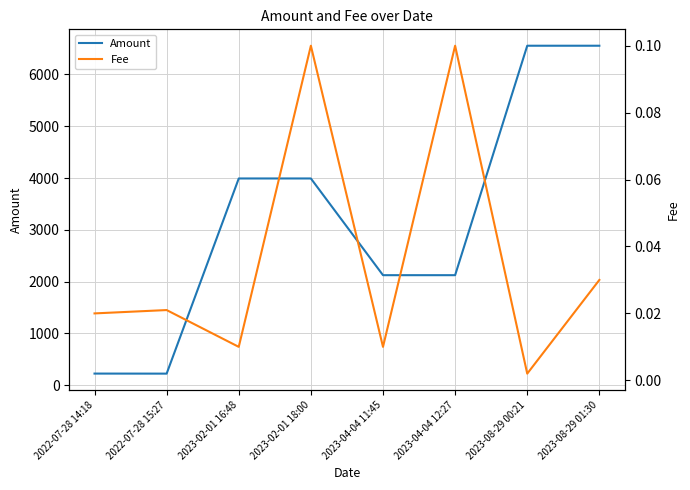

What is the spread (max minus min) of values at 2022-07-28 15:27?

224.6